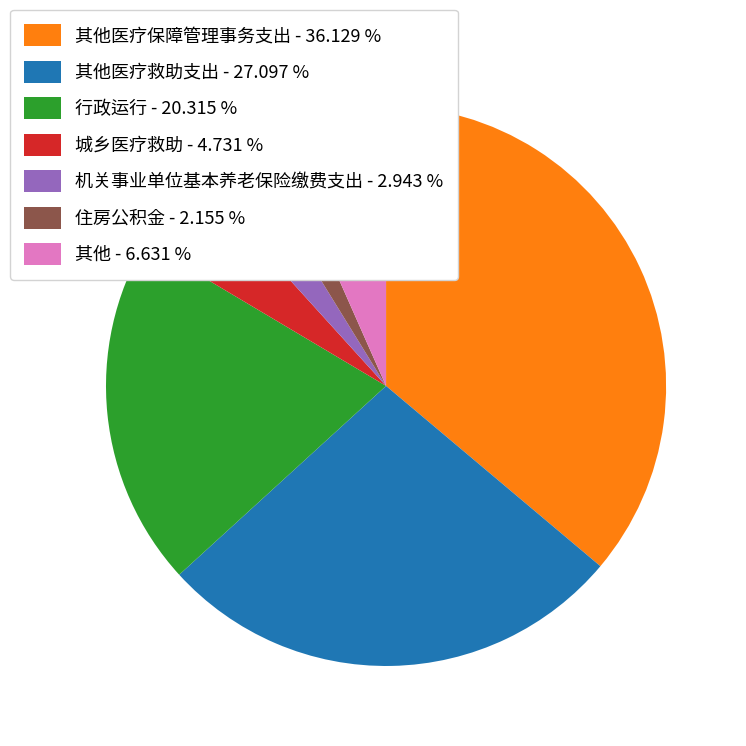

Is there a majority slice in this chart?

No